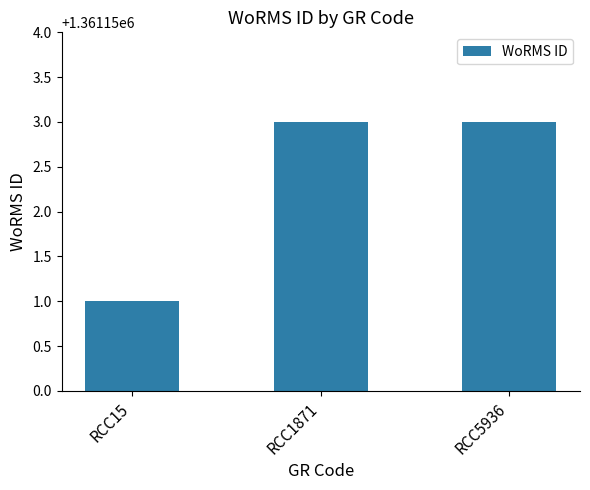

What is the sum of all values?

4083457